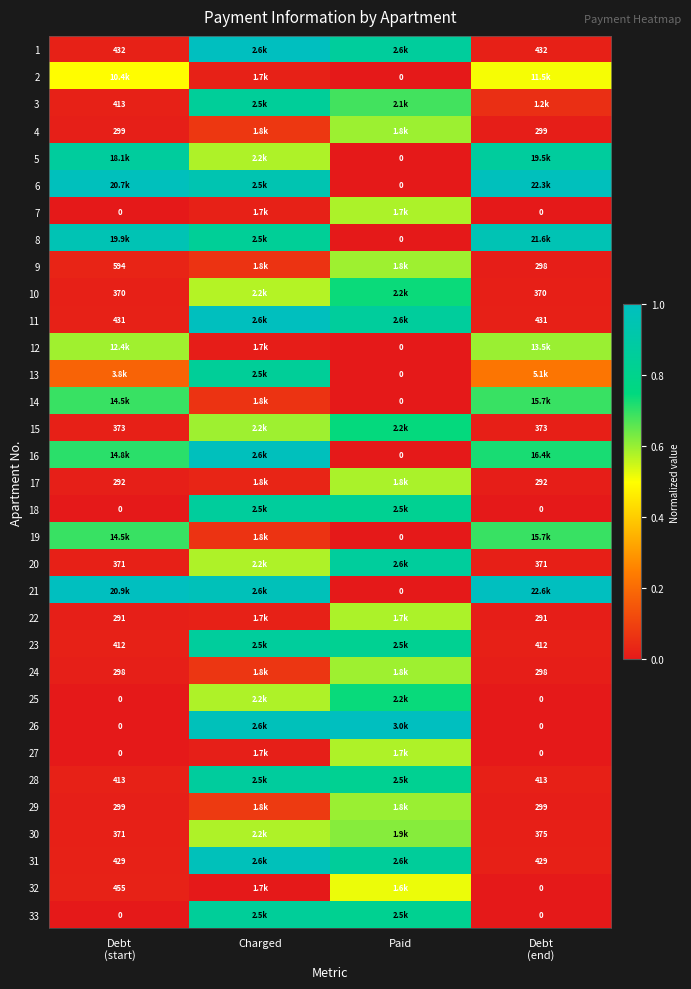

List the labels in order of 31 value, largest first.

Charged, Paid, Debt (start), Debt (end)